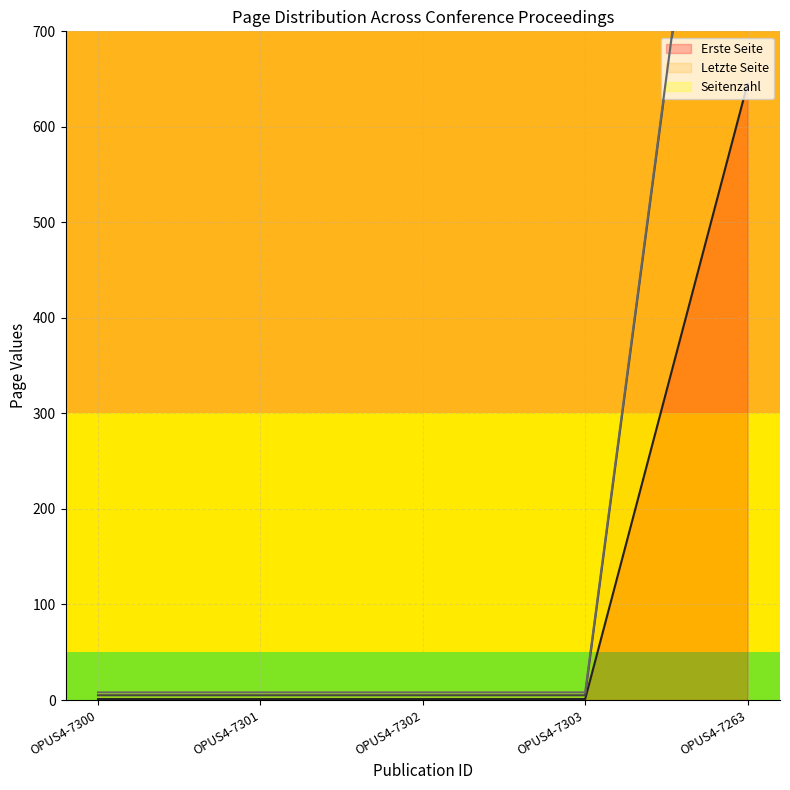

What is the difference between the maximum and second lowest values in the Letzte Seite series?

1288